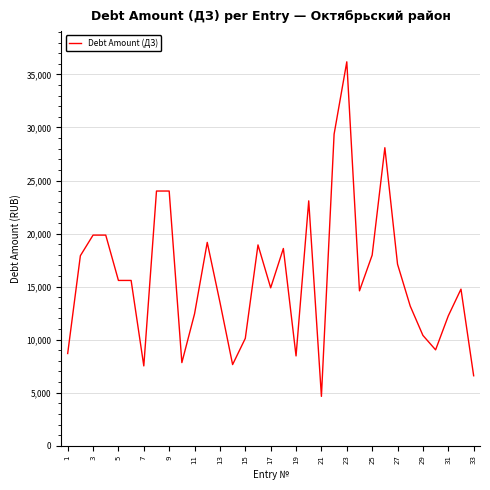

What is the difference between the maximum and minimum values?

31535.8